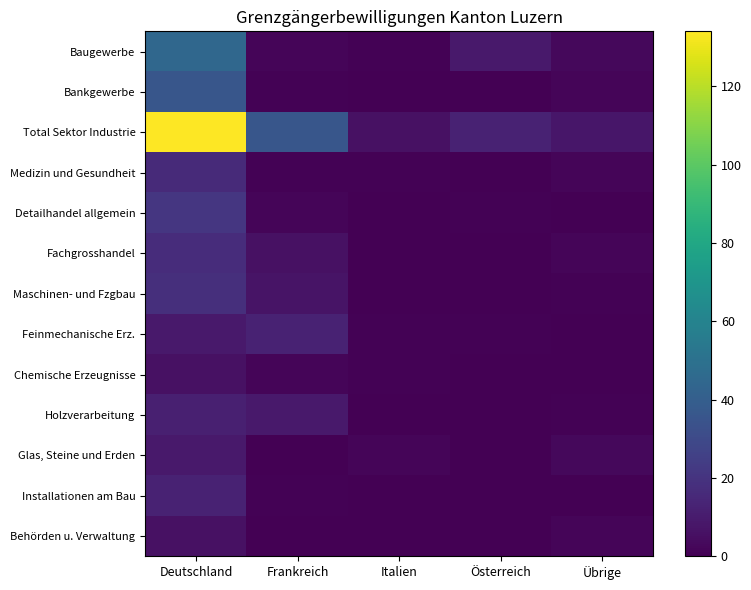

What is the difference between the highest and lowest values at Deutschland?

128